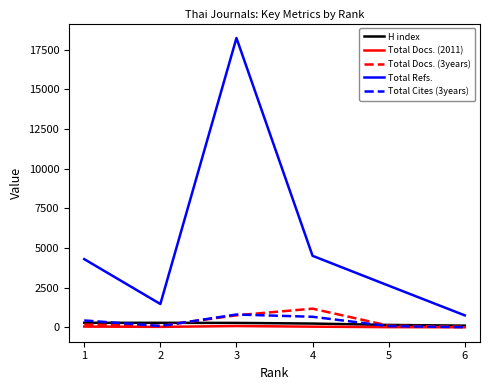

Between 1 and 6, which series saw the biggest shift?

Total Refs.